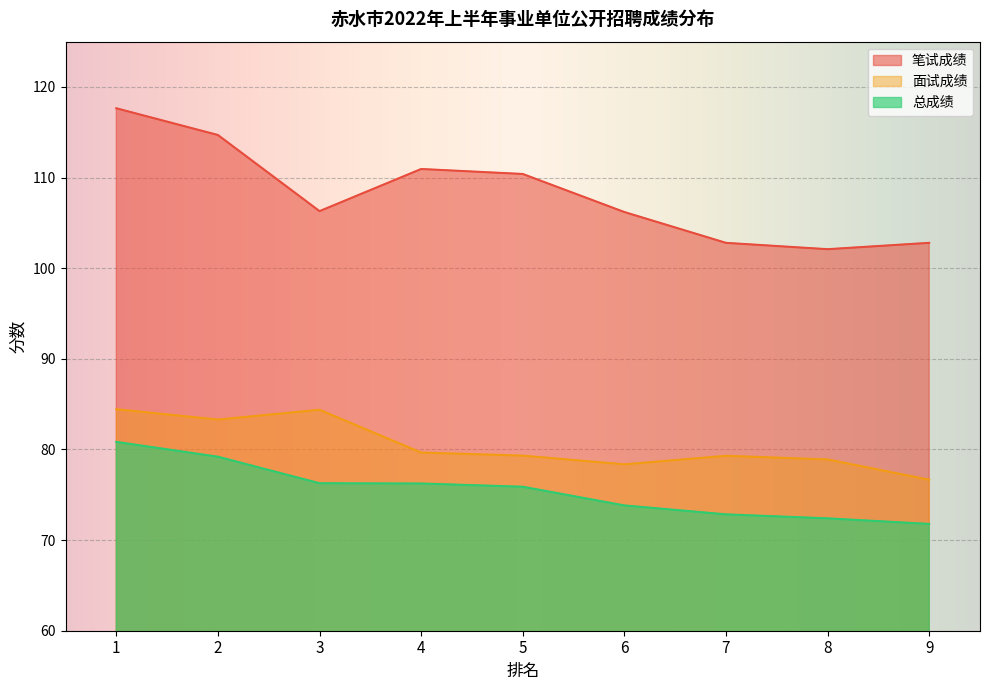

At which label is 总成绩 closest to 76?

5